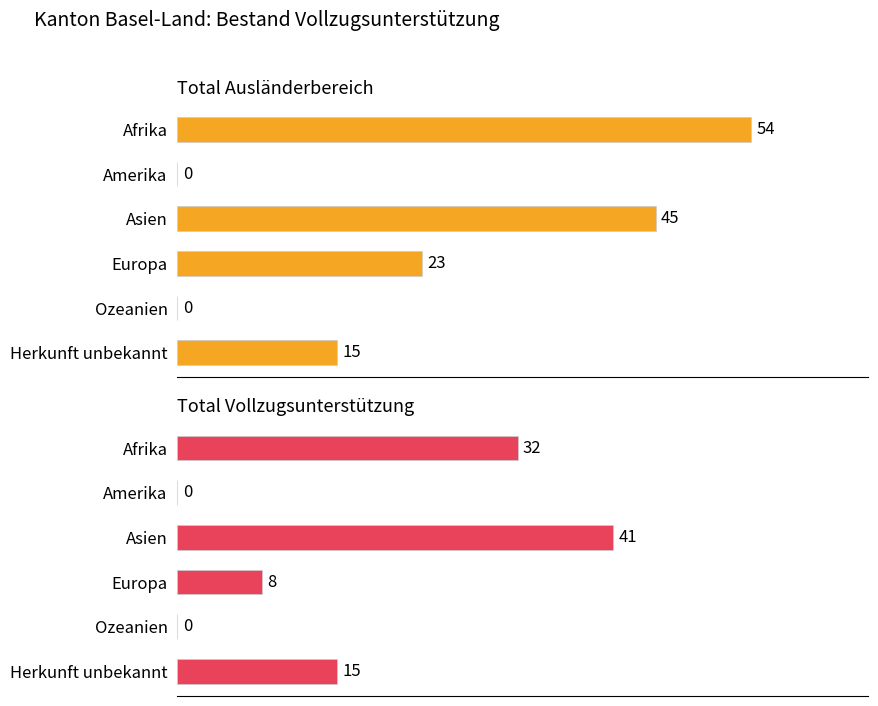

What is the difference between the second highest and minimum values in the Total Vollzugsunterstützung series?

32